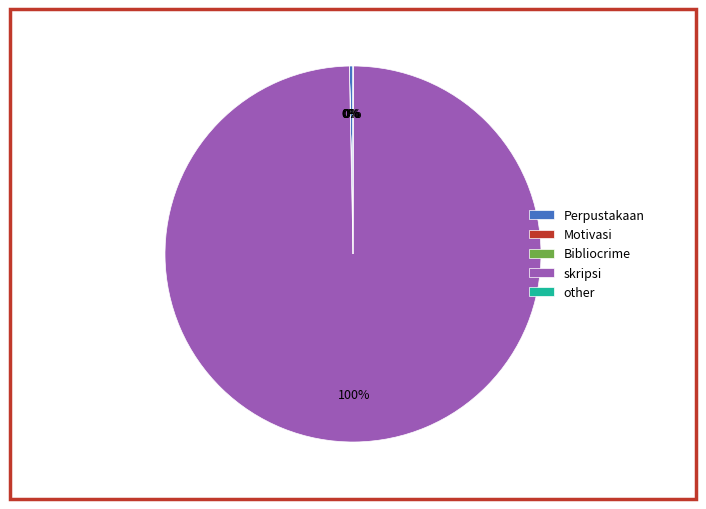

To the nearest percent, what is the average slice percentage?

20%